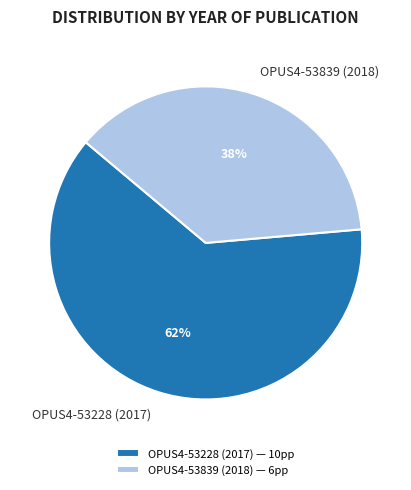

To the nearest percent, what is the average slice percentage?

50%